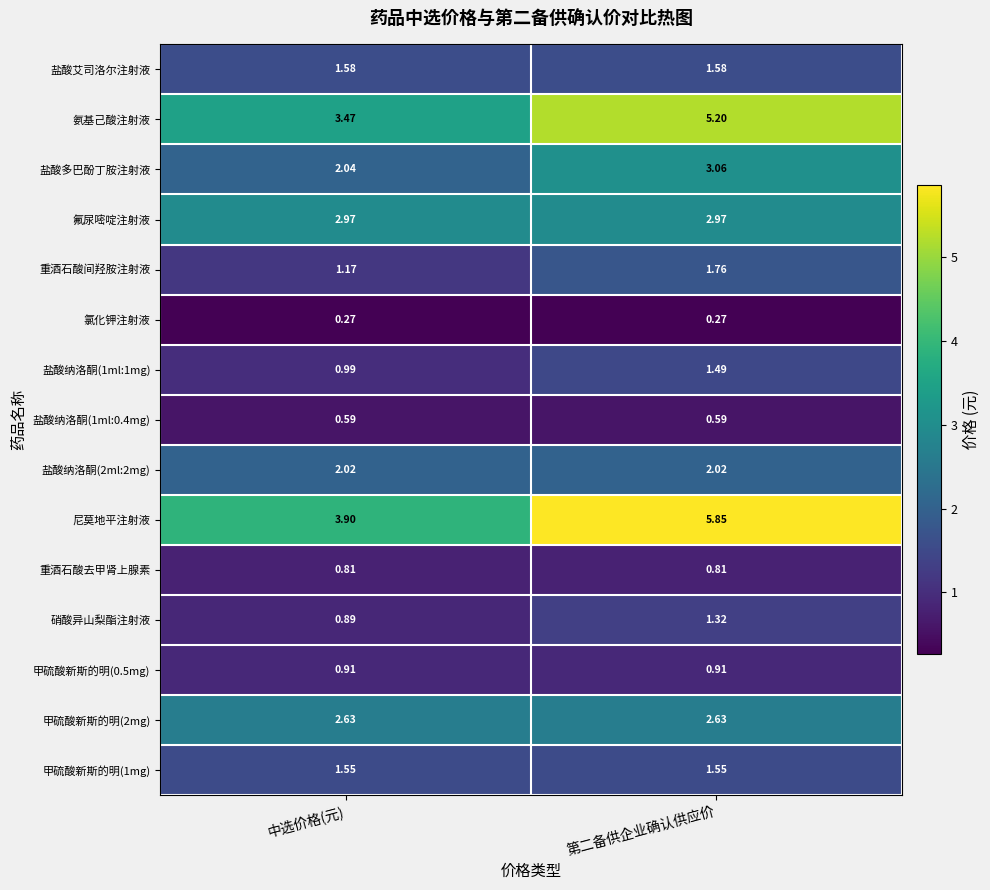

What is the spread (max minus min) of values at 中选价格(元)?

3.6